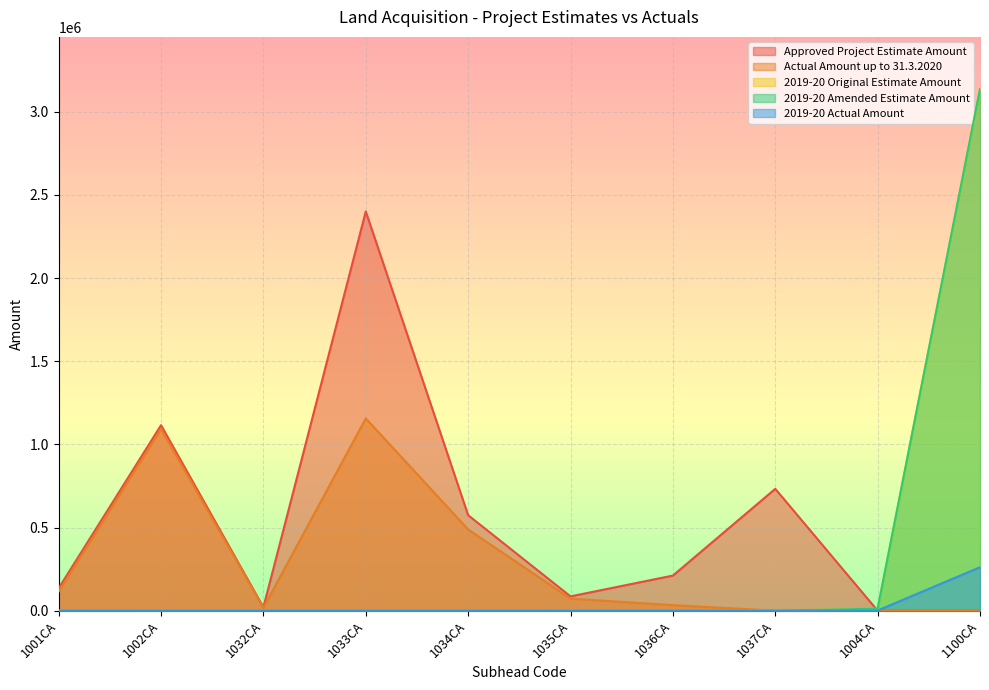

Which series has the largest total across all categories?

Approved Project Estimate Amount